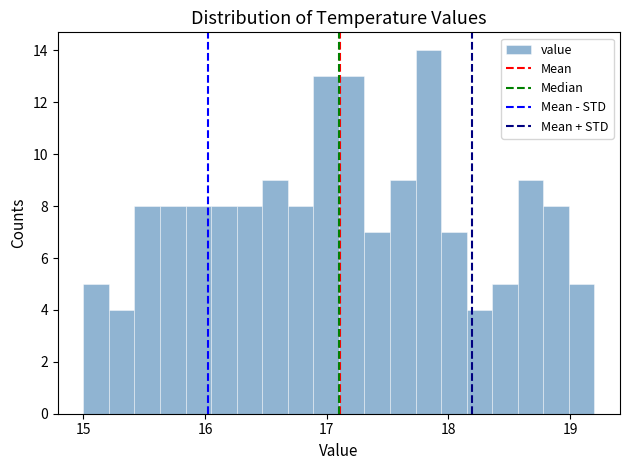

Read against the x-axis, roughly where is the centre of the tallest bar?

17.8